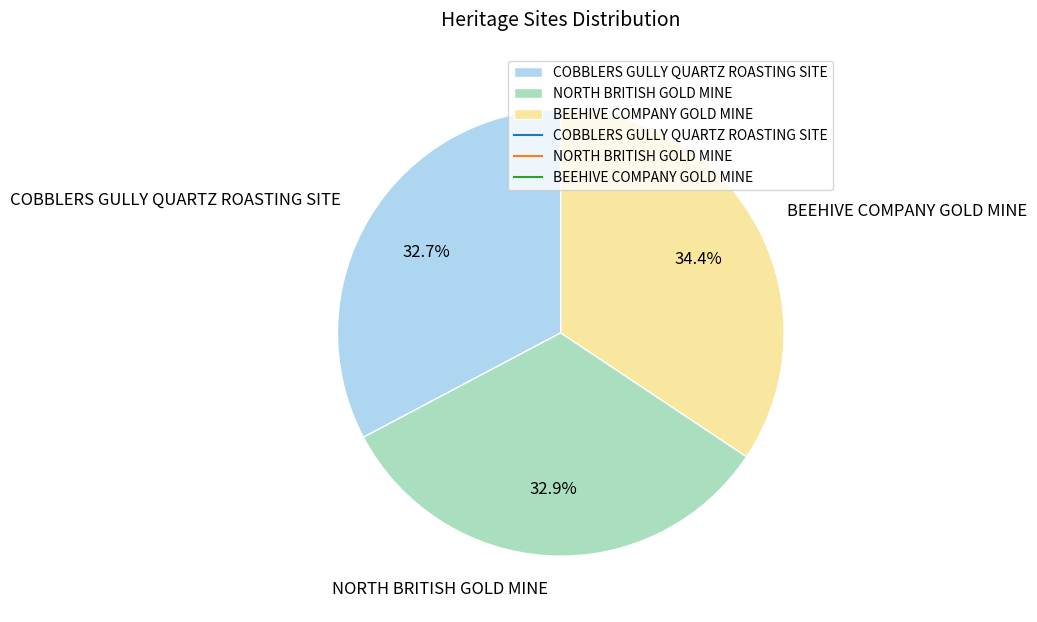

To the nearest percent, what is the combined percentage of COBBLERS GULLY QUARTZ ROASTING SITE and BEEHIVE COMPANY GOLD MINE?

67%